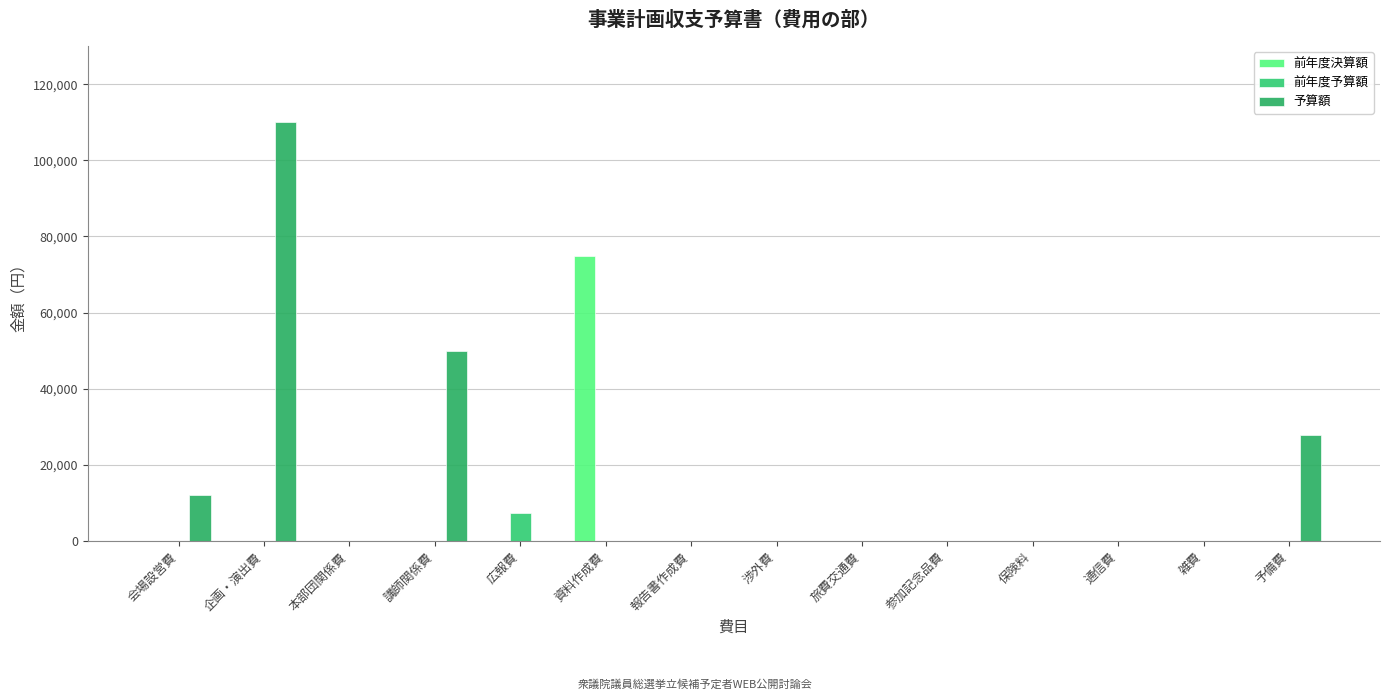

At which category does the chart reach its minimum across all series?

会場設営費